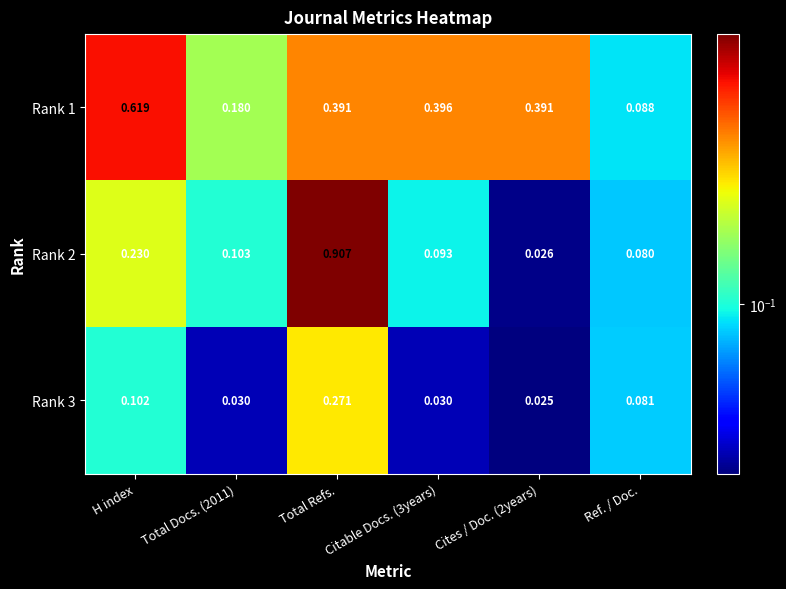

At which label is Rank 1 closest to 0?

Ref. / Doc.